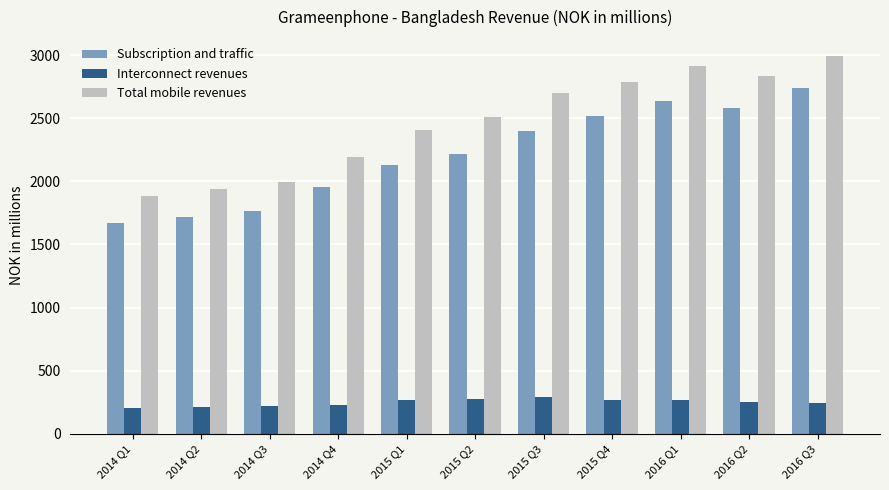

Which series has the largest range (max minus min)?

Total mobile revenues